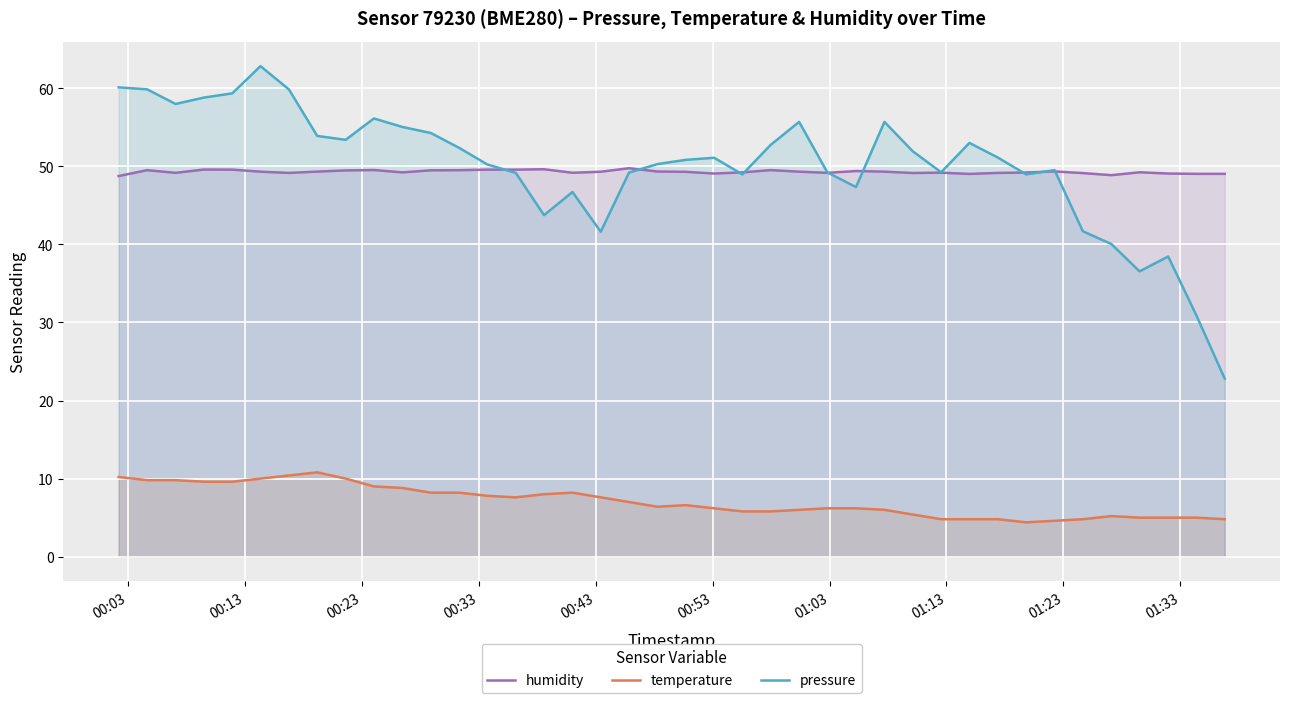

What is the maximum value for pressure?

62.8